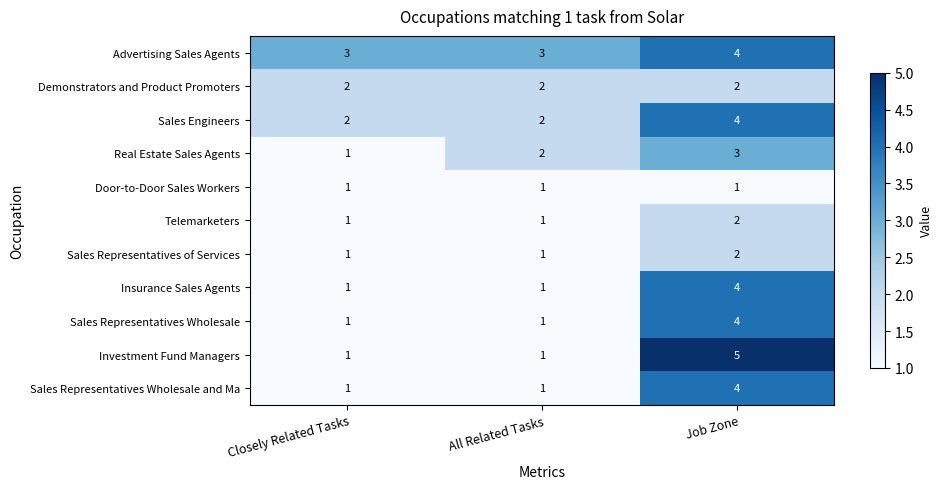

The Door-to-Door Sales Workers series shows 1 at All Related Tasks. True or false?

True